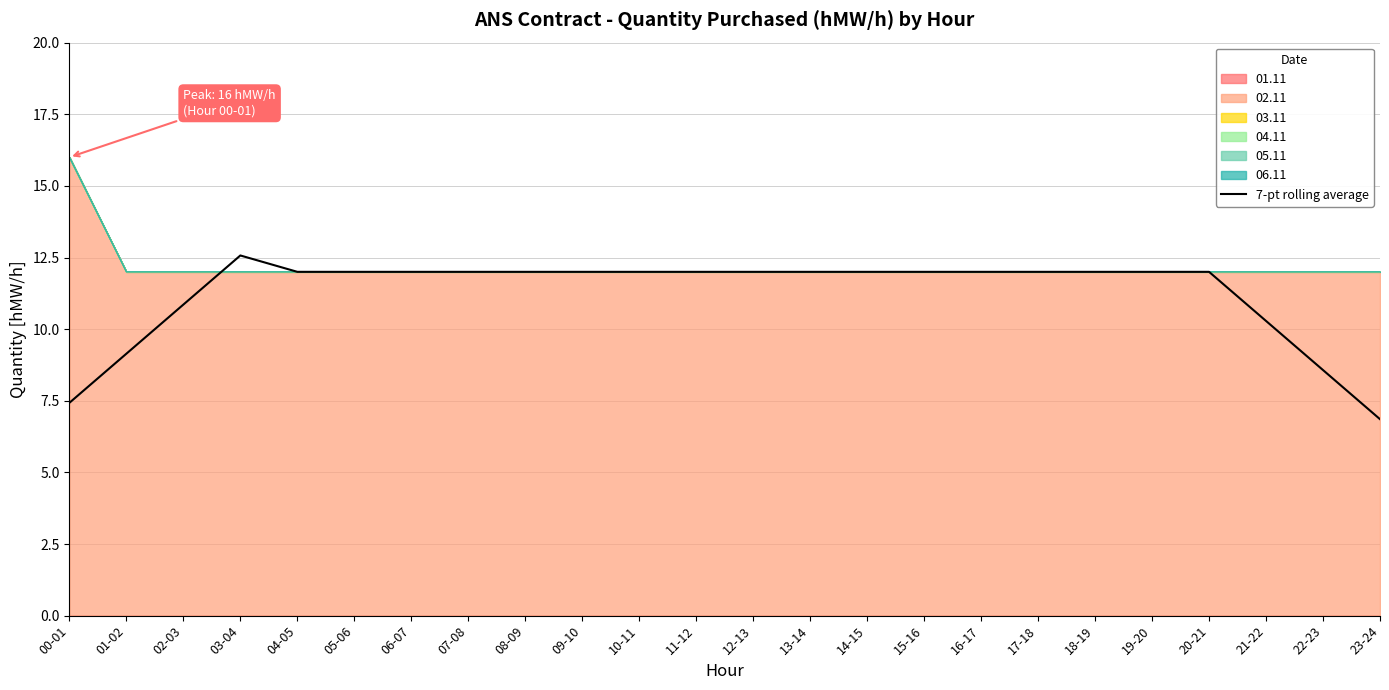

Rank the categories by value from lowest to highest.

23-24, 00-01, 22-23, 01-02, 21-22, 02-03, 04-05, 05-06, 06-07, 07-08, 08-09, 09-10, 10-11, 11-12, 12-13, 13-14, 14-15, 15-16, 16-17, 17-18, 18-19, 19-20, 20-21, 03-04